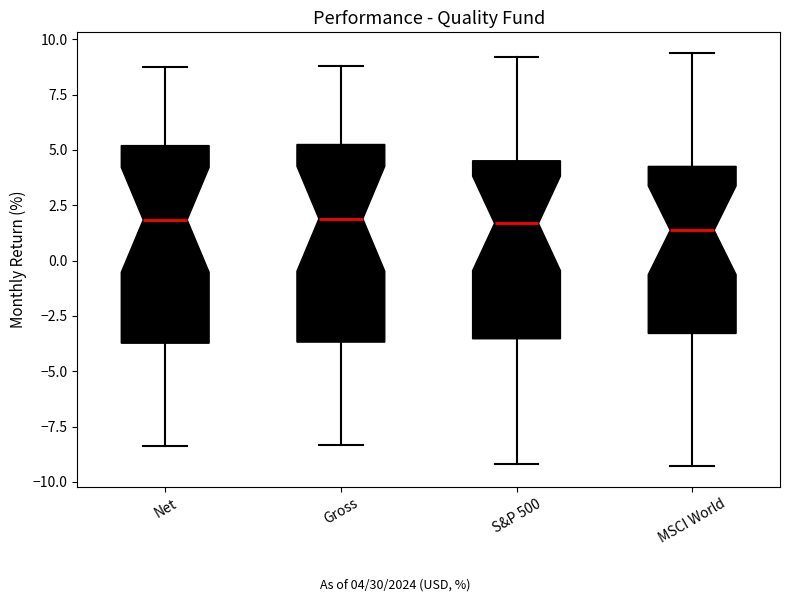

Where does the lower whisker of the box for MSCI World end on the y-axis? The values are not printed on the chart, so give them approximately, as read against the axis.

-9.5